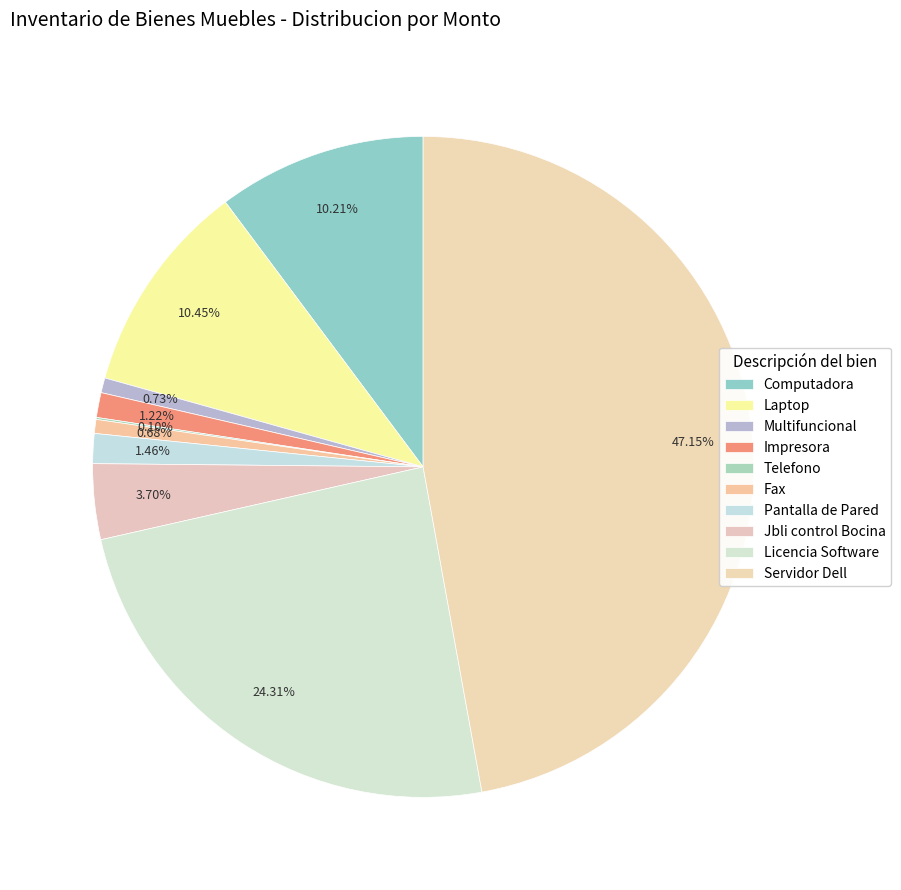

Does Computadora represent more than half of the total?

No